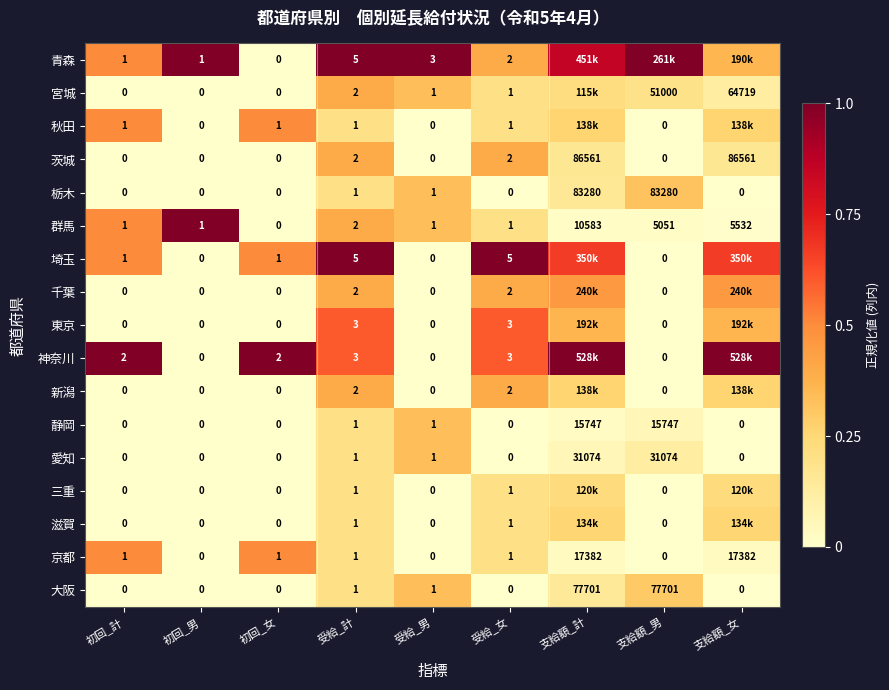

Is the value of 京都 at 初回_男 greater than the value of 群馬 at 受給_男?

No